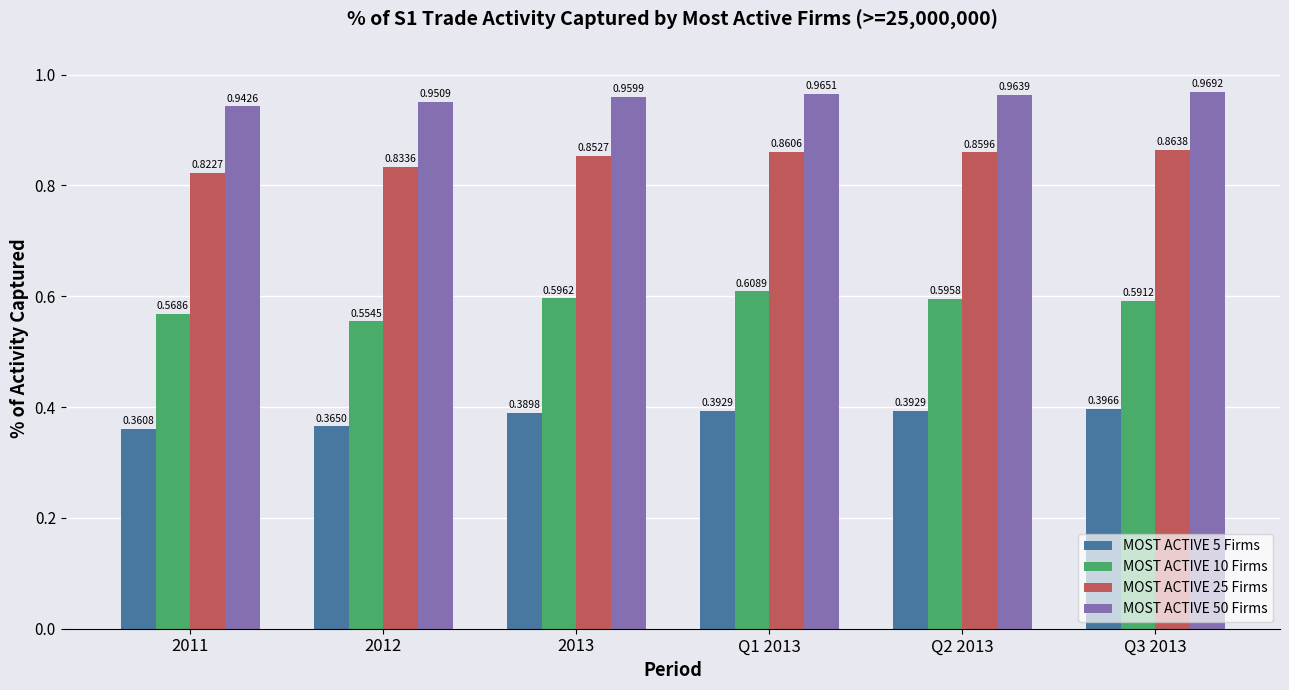

Between 2012 and Q2 2013, which series saw the biggest shift?

MOST ACTIVE 10 Firms